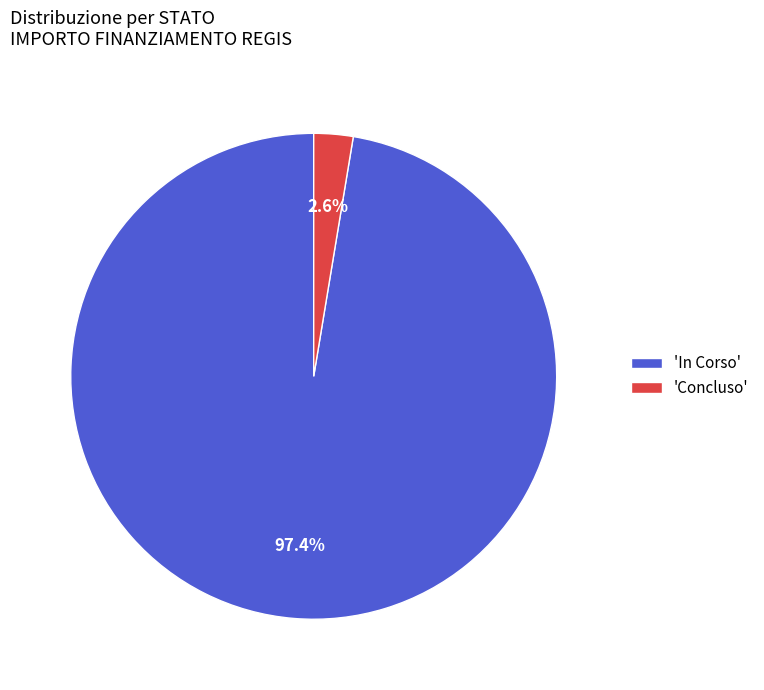

How much of the chart is everything except 'Concluso'?

97.4%